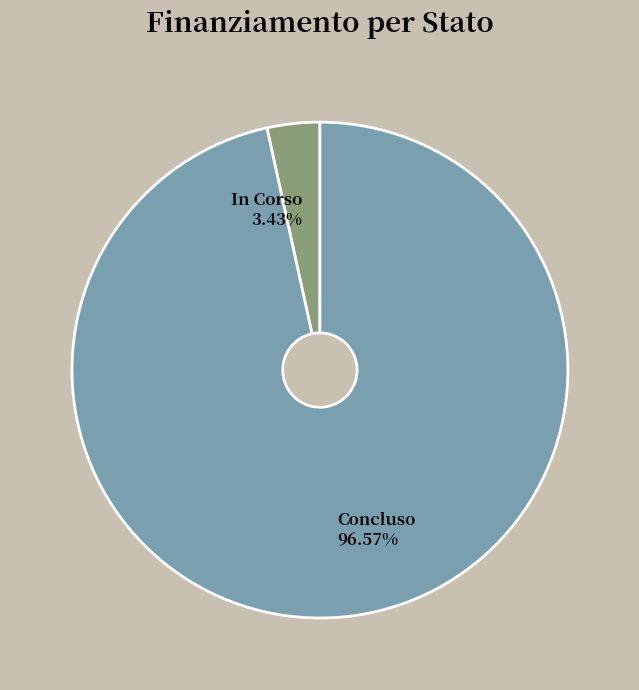

To the nearest percent, what is the difference between the Concluso and In Corso slice percentages?

93%